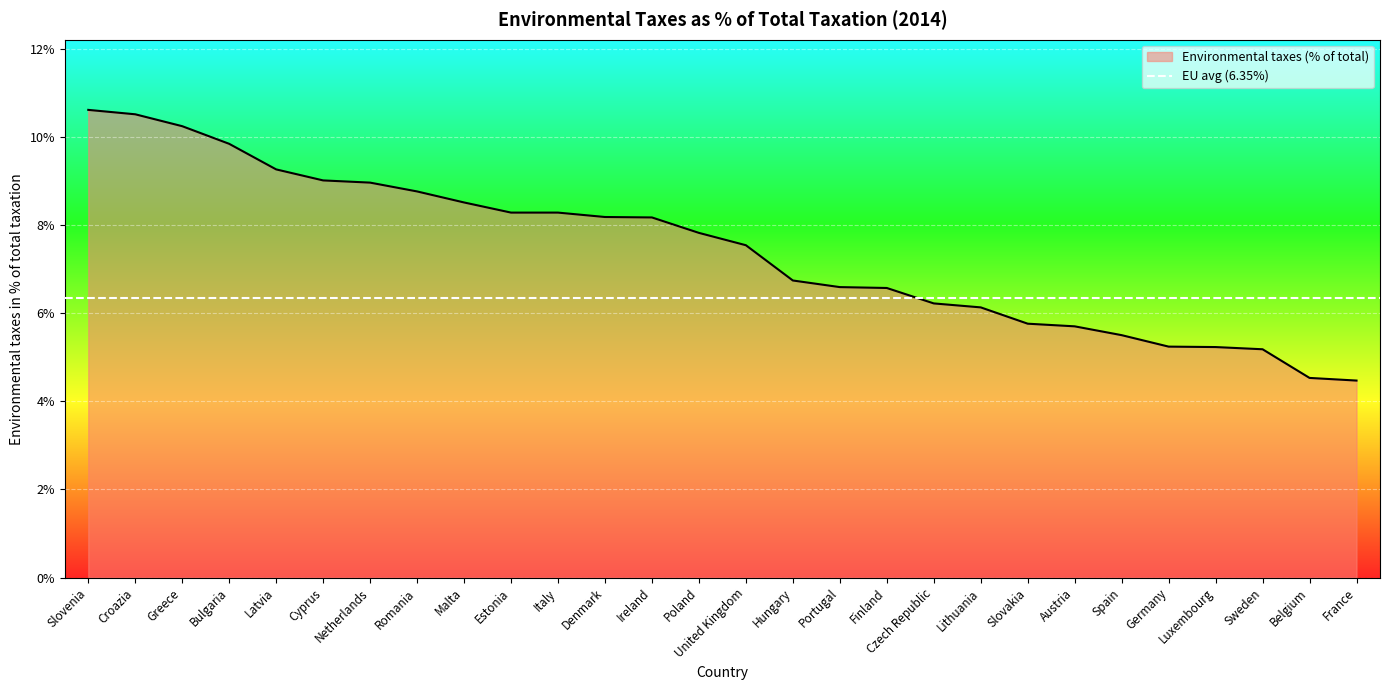

Reading left to right, transcribe all the data shown in this chart.

10.6	10.5	10.2	9.8	9.3	9.0	9.0	8.8	8.5	8.3	8.3	8.2	8.2	7.8	7.5	6.7	6.6	6.6	6.2	6.1	5.8	5.7	5.5	5.2	5.2	5.2	4.5	4.5